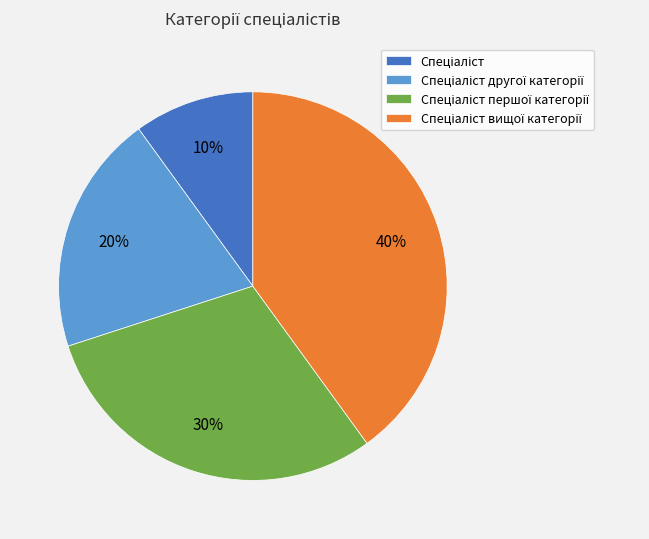

To the nearest percent, what is the difference between the largest and smallest slice percentages?

30%